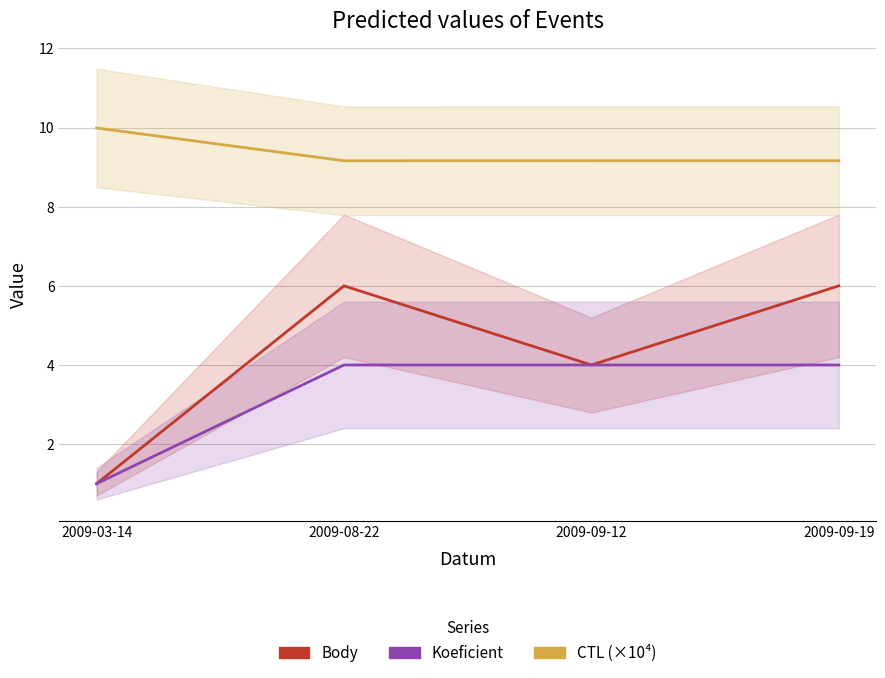

Does the chart display data point markers on the line(s)?

No